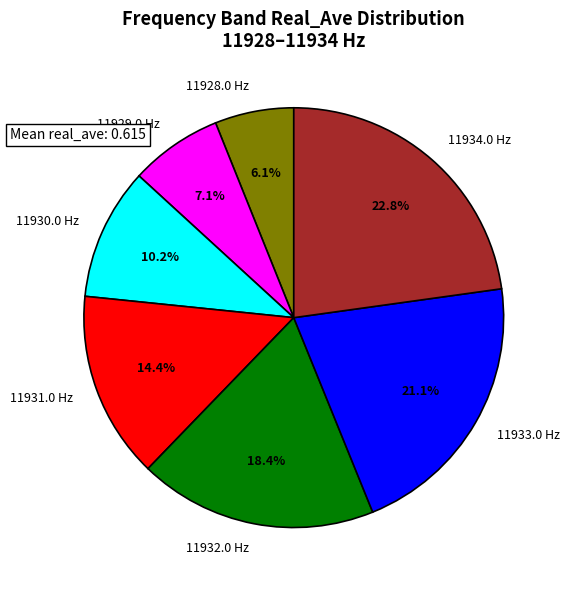

To the nearest percent, what is the average slice percentage?

14%